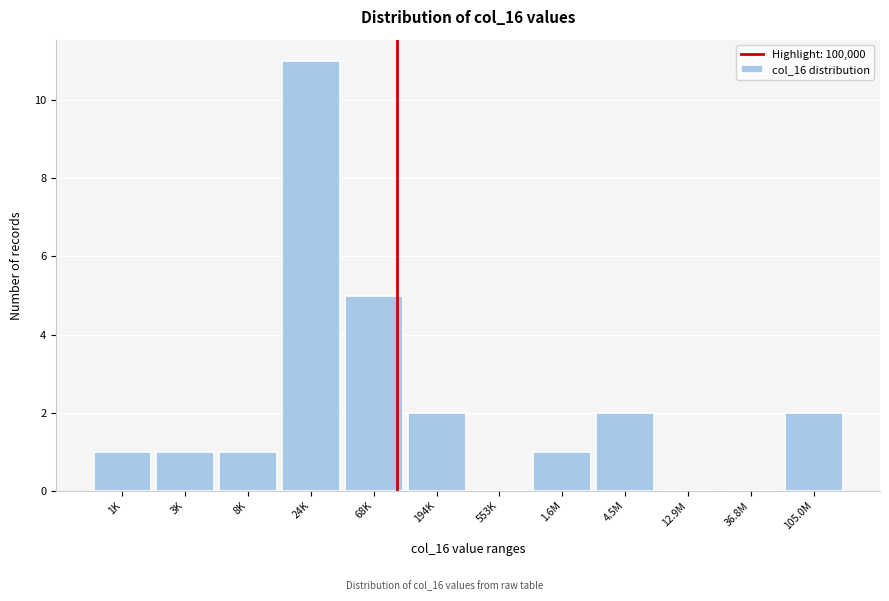

Reading left to right, what are all the values shown in this chart?

1K=1	3K=1	8K=1	24K=11	68K=5	194K=2	553K=0	1.6M=1	4.5M=2	12.9M=0	36.8M=0	105.0M=2